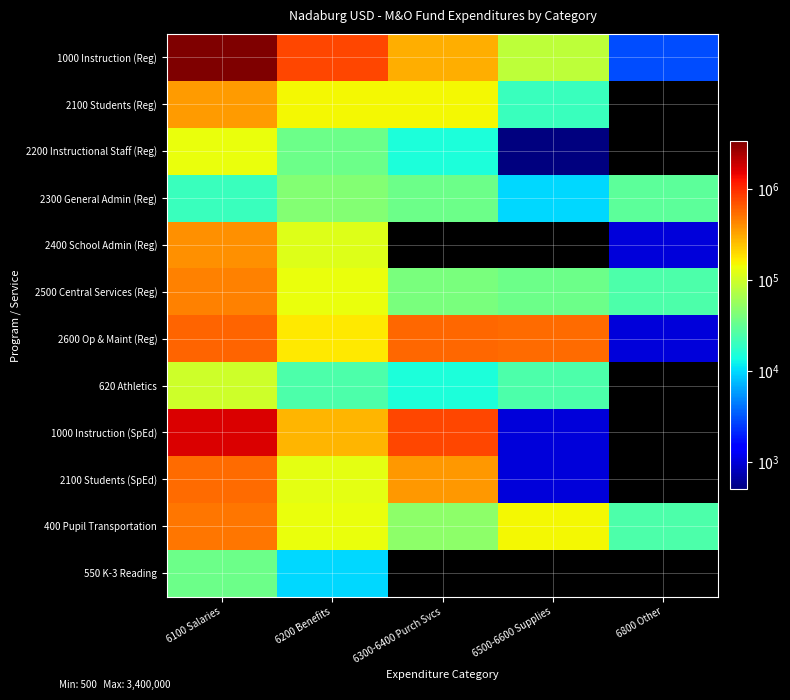

Reading right to left, transcribe all the data shown in this chart.

1000 Instruction (Reg): 6800 Other=3000	6500-6600 Supplies=85000	6300-6400 Purch Svcs=300000	6200 Benefits=795000	6100 Salaries=3400000
2100 Students (Reg): 6800 Other=0	6500-6600 Supplies=20000	6300-6400 Purch Svcs=150000	6200 Benefits=150000	6100 Salaries=350000
2200 Instructional Staff (Reg): 6800 Other=0	6500-6600 Supplies=500	6300-6400 Purch Svcs=15000	6200 Benefits=35000	6100 Salaries=135000
2300 General Admin (Reg): 6800 Other=30000	6500-6600 Supplies=10000	6300-6400 Purch Svcs=35000	6200 Benefits=45000	6100 Salaries=20000
2400 School Admin (Reg): 6800 Other=1000	6500-6600 Supplies=0	6300-6400 Purch Svcs=0	6200 Benefits=120000	6100 Salaries=400000
2500 Central Services (Reg): 6800 Other=25000	6500-6600 Supplies=35000	6300-6400 Purch Svcs=40000	6200 Benefits=135000	6100 Salaries=450000
2600 Op & Maint (Reg): 6800 Other=1000	6500-6600 Supplies=550000	6300-6400 Purch Svcs=580000	6200 Benefits=175000	6100 Salaries=600000
620 Athletics: 6800 Other=0	6500-6600 Supplies=25000	6300-6400 Purch Svcs=15000	6200 Benefits=25000	6100 Salaries=100000
1000 Instruction (SpEd): 6800 Other=0	6500-6600 Supplies=1000	6300-6400 Purch Svcs=775000	6200 Benefits=275000	6100 Salaries=1700000
2100 Students (SpEd): 6800 Other=0	6500-6600 Supplies=1000	6300-6400 Purch Svcs=366784	6200 Benefits=125000	6100 Salaries=550000
400 Pupil Transportation: 6800 Other=25000	6500-6600 Supplies=150000	6300-6400 Purch Svcs=50000	6200 Benefits=135000	6100 Salaries=500000
550 K-3 Reading: 6800 Other=0	6500-6600 Supplies=0	6300-6400 Purch Svcs=0	6200 Benefits=10000	6100 Salaries=35000